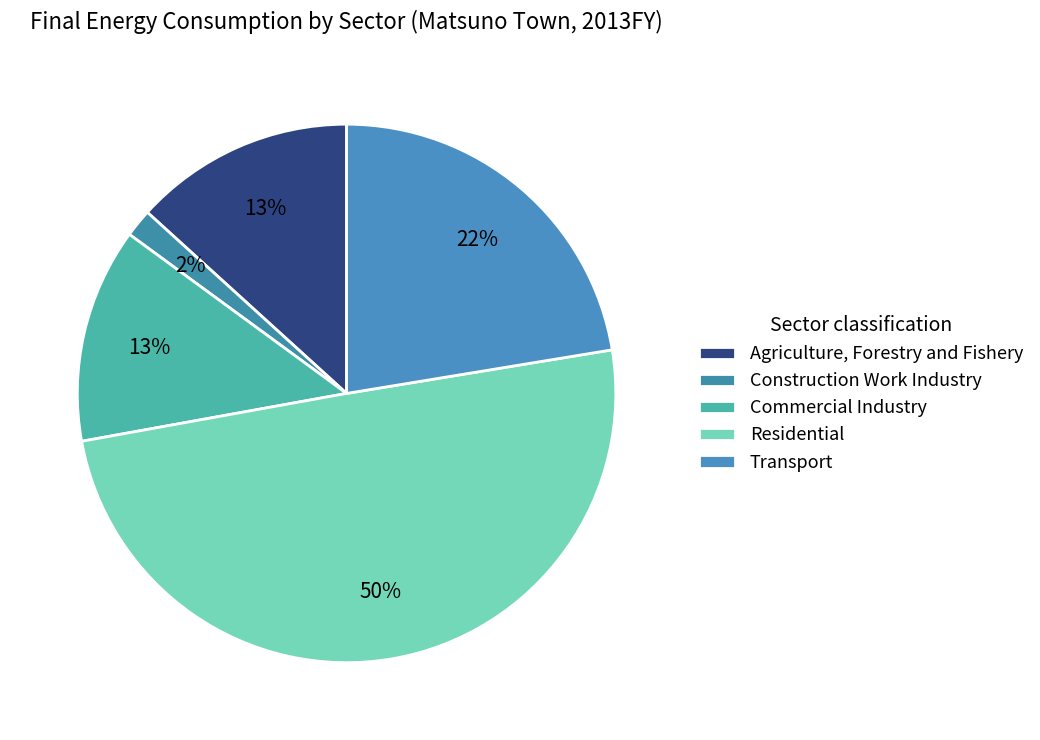

How much of the chart is everything except Commercial Industry?

87.1%